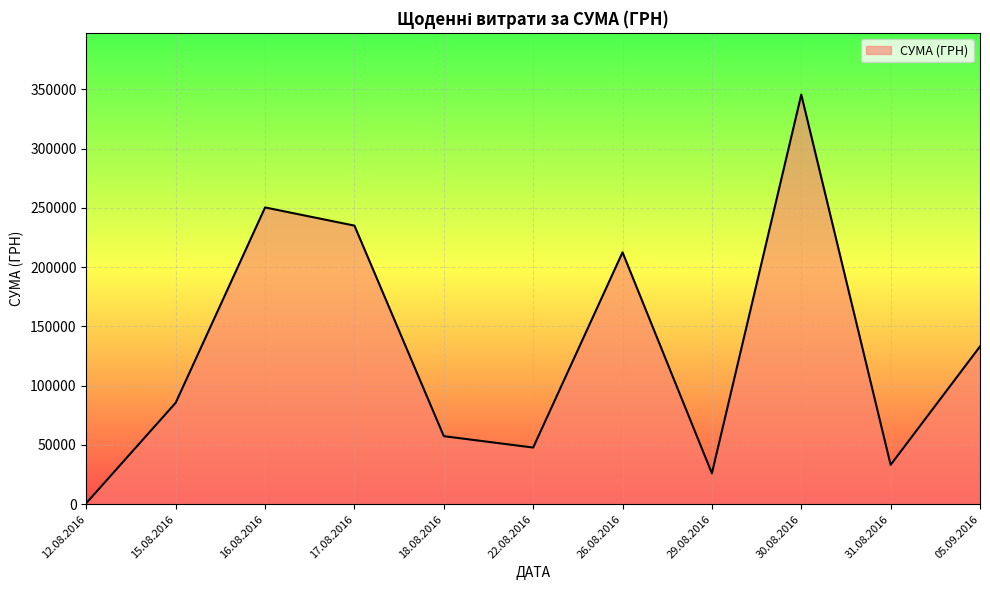

The value at 29.08.2016 is 26048.1. True or false?

True